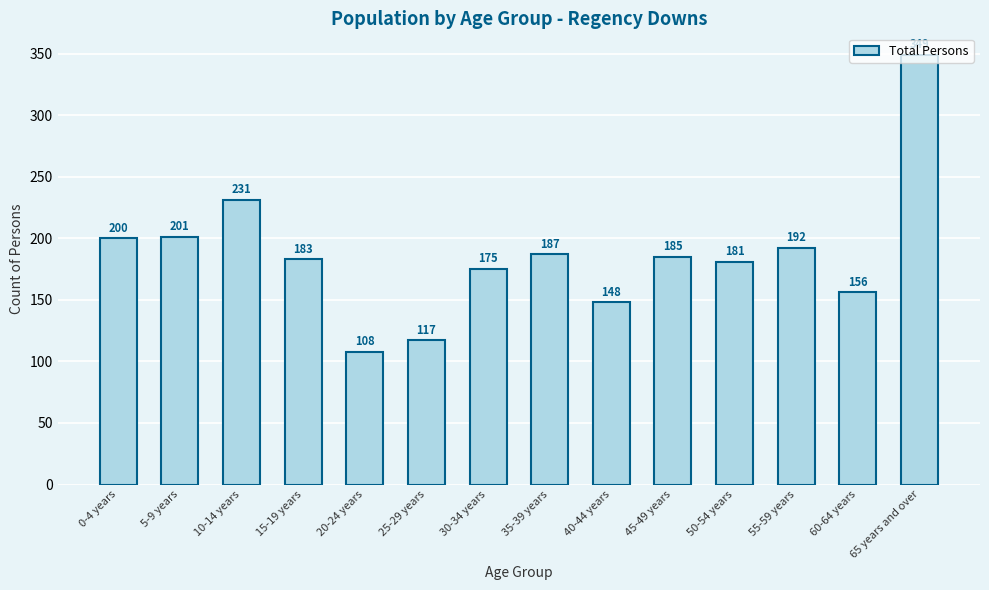

What is the label of the 1st bar from the left?

0-4 years